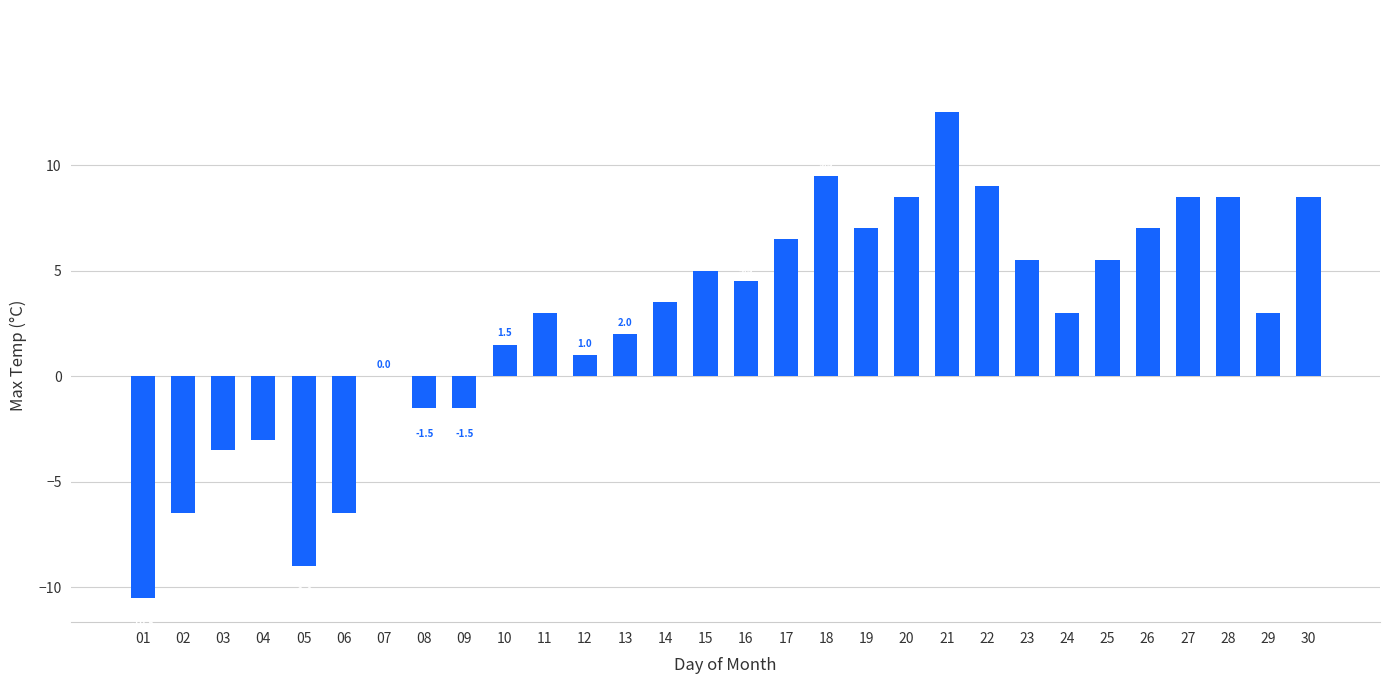

Reading left to right, list all the values displayed in this chart.

-10.5	-6.5	-3.5	-3.0	-9.0	-6.5	0.0	-1.5	-1.5	1.5	3.0	1.0	2.0	3.5	5.0	4.5	6.5	9.5	7.0	8.5	12.5	9.0	5.5	3.0	5.5	7.0	8.5	8.5	3.0	8.5